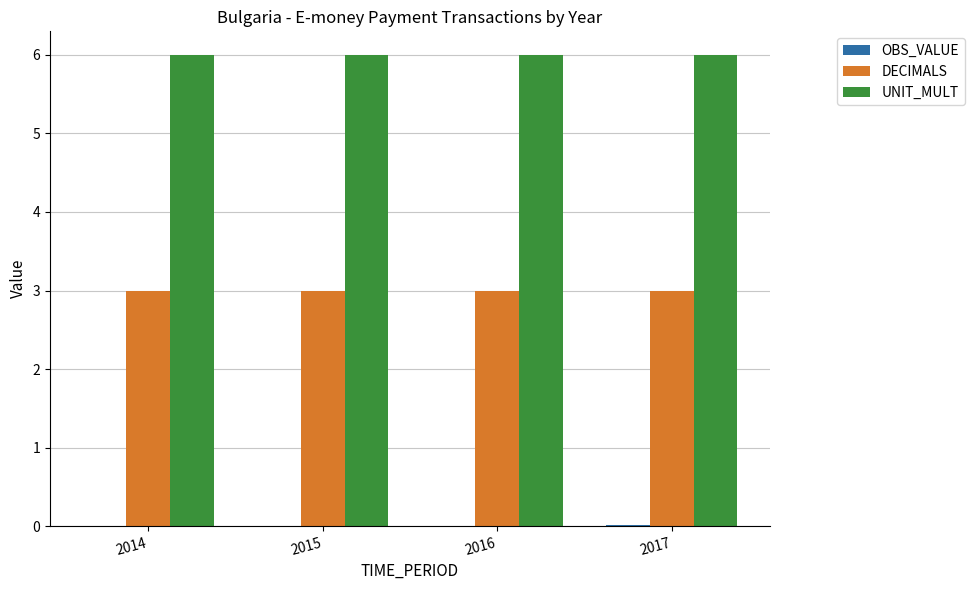

True or false: UNIT_MULT has a value of 2.2 at 2014.

False